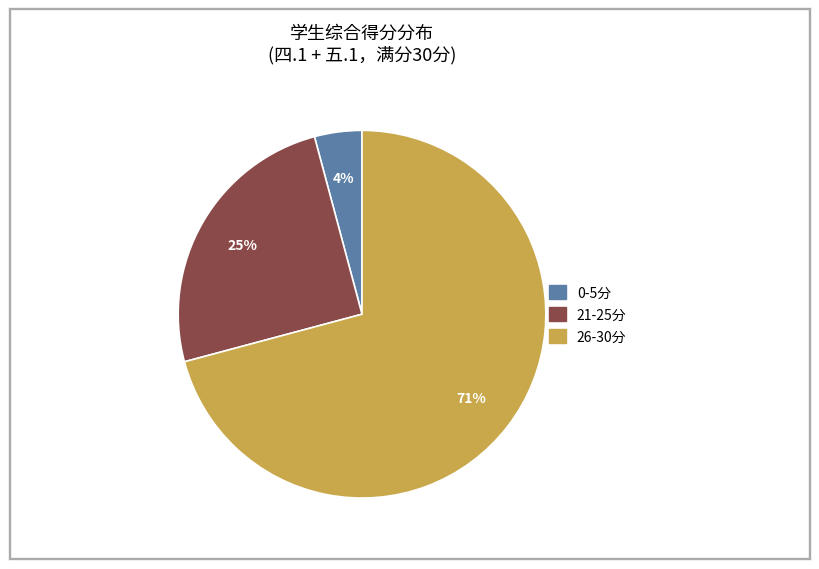

What percentage is the 0-5分 slice, to the nearest percent?

4%